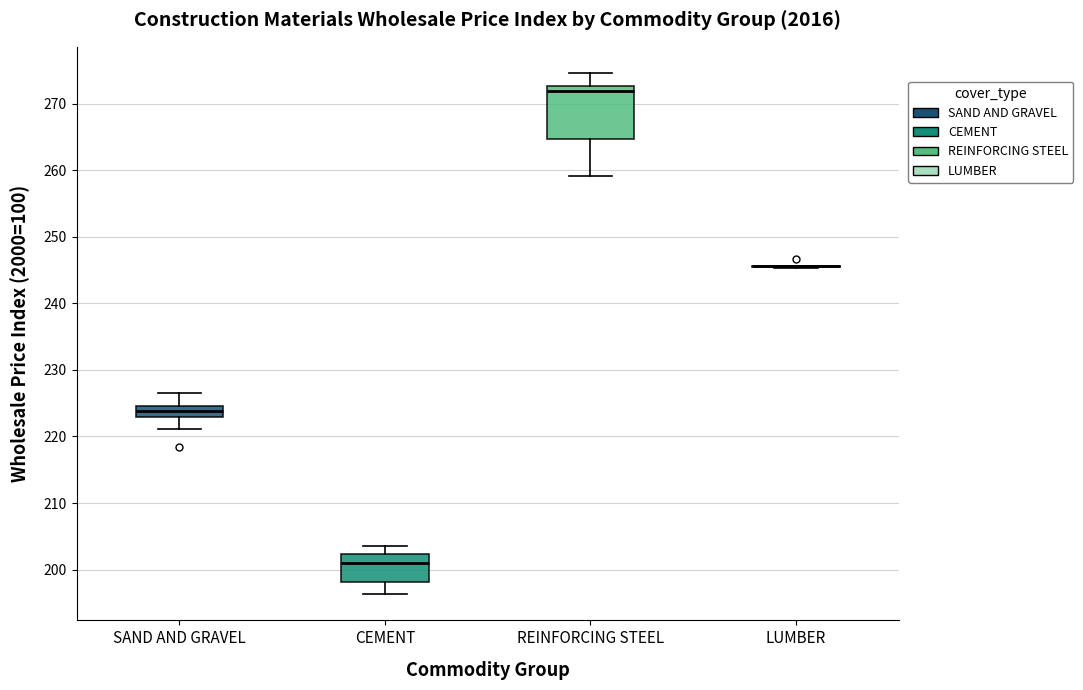

Comparing the boxes themselves (not the whiskers), which one is the tallest?

REINFORCING STEEL